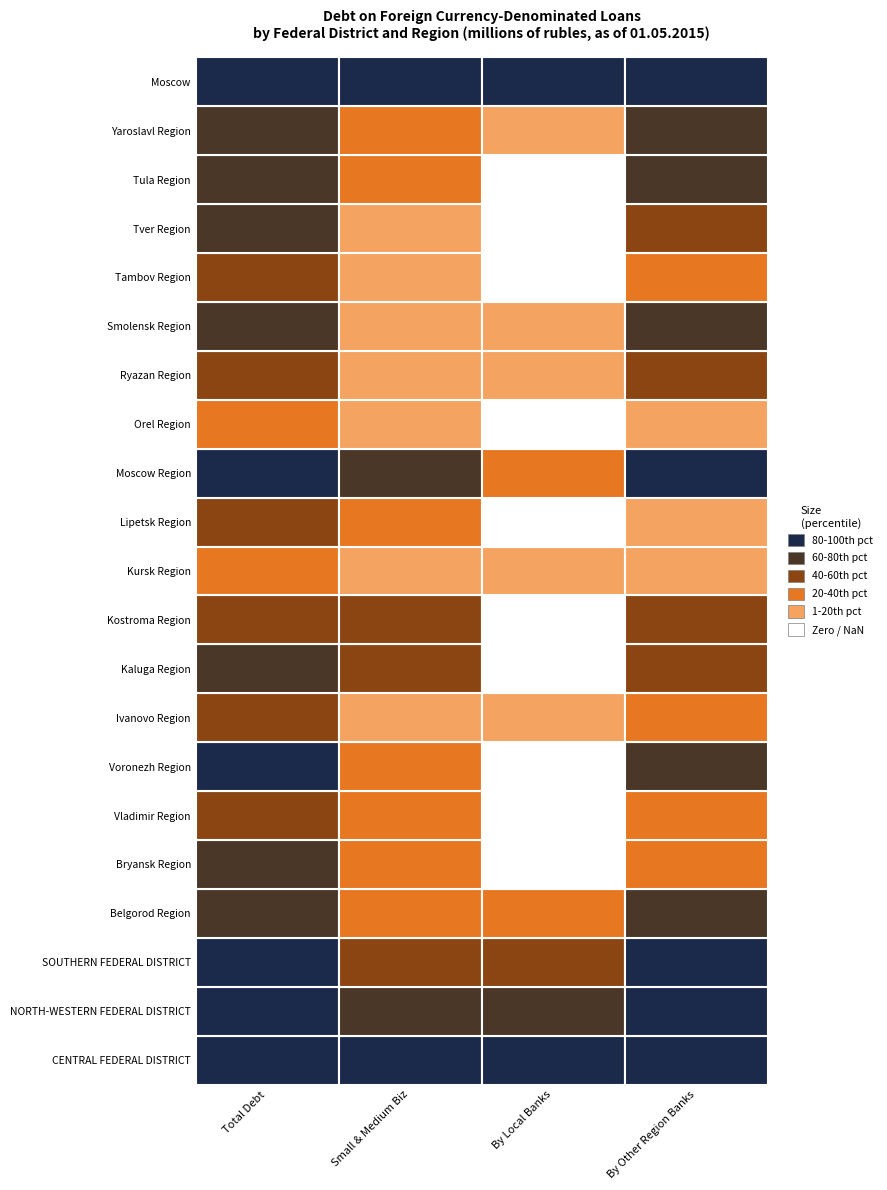

True or false: Moscow has a value of 615734 at CENTRAL FEDERAL DISTRICT.

False